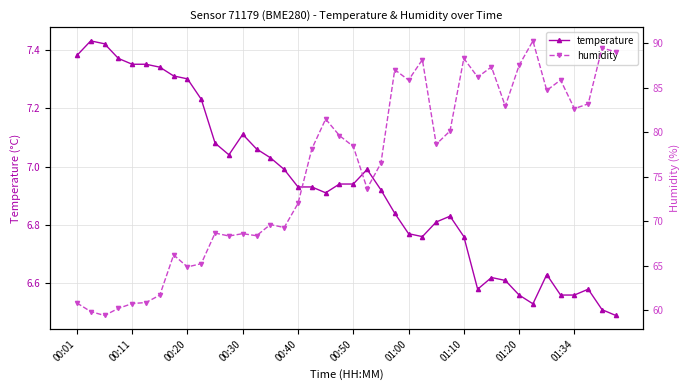

How many interior local peaks does the temperature series have?

7